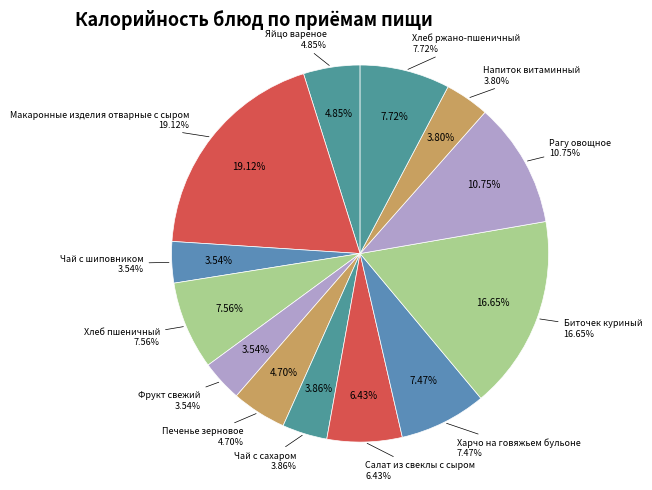

What portion of the pie excludes Харчо на говяжьем бульоне?

92.5%